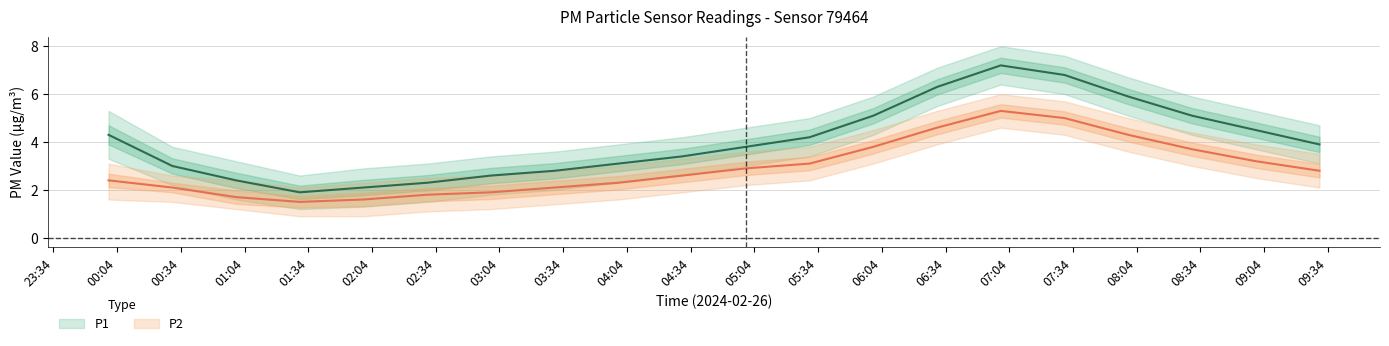

Which series has the largest total across all categories?

P1_upper